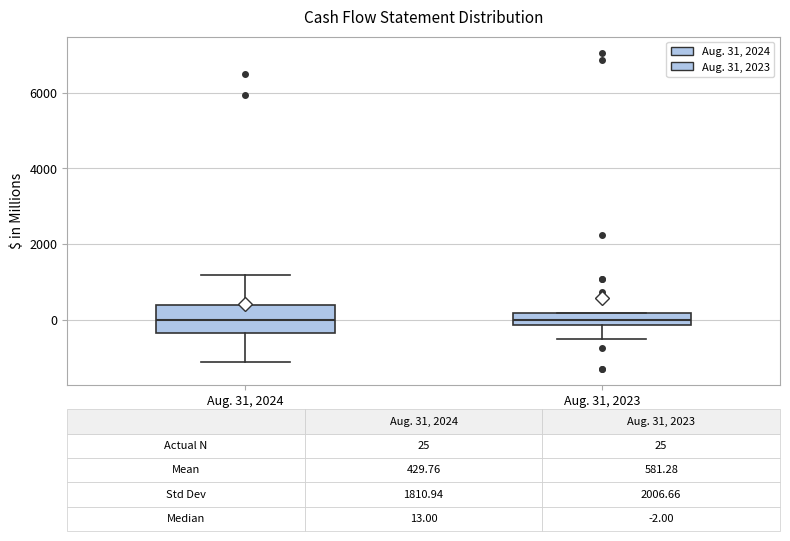

Comparing the boxes themselves (not the whiskers), which one is the tallest?

Aug. 31, 2024